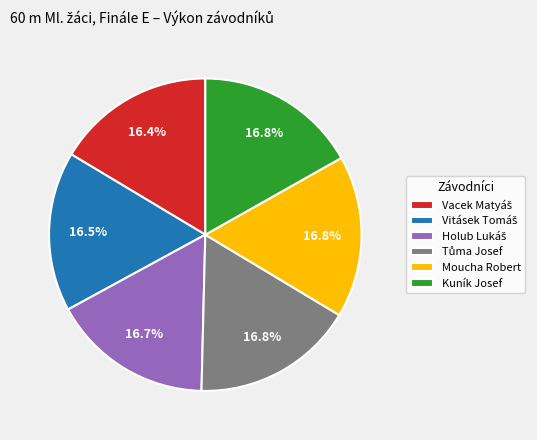

Does Moucha Robert account for over 50% of the chart?

No